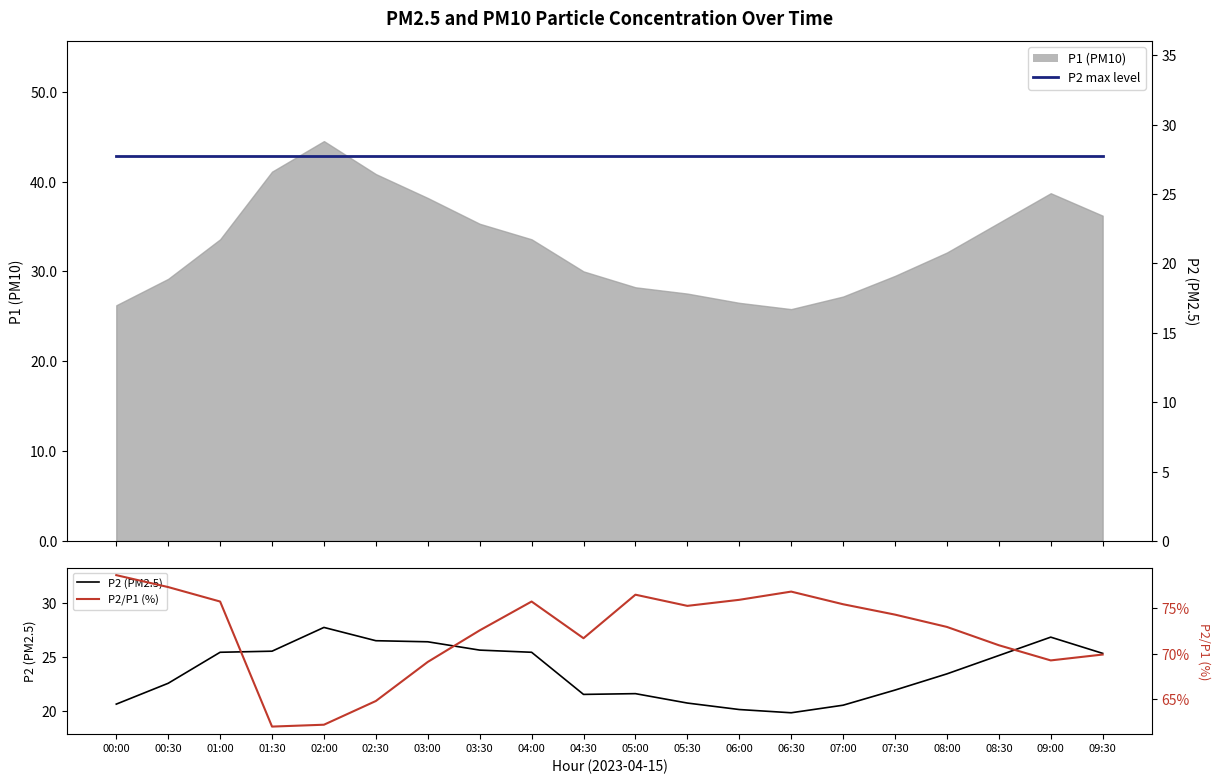

Where does the P2/P1 (%) series first go above 74?

00:00